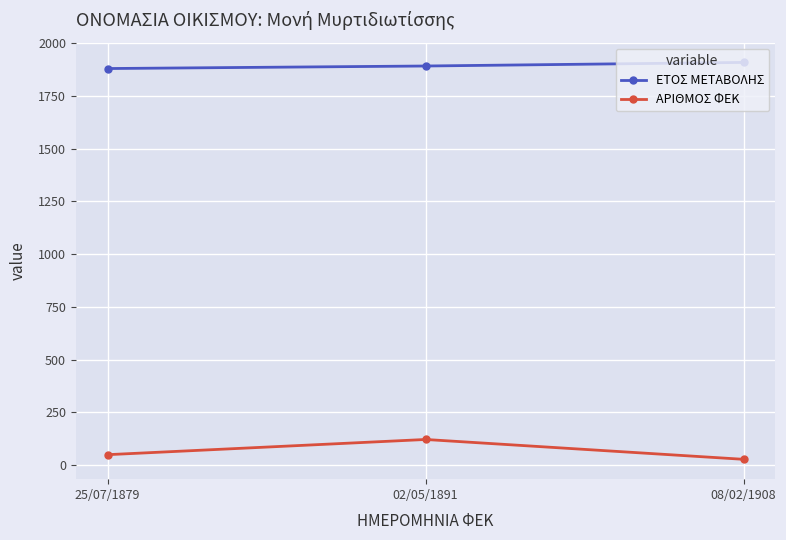

List the series in order of their overall mean, highest first.

ΕΤΟΣ ΜΕΤΑΒΟΛΗΣ, ΑΡΙΘΜΟΣ ΦΕΚ